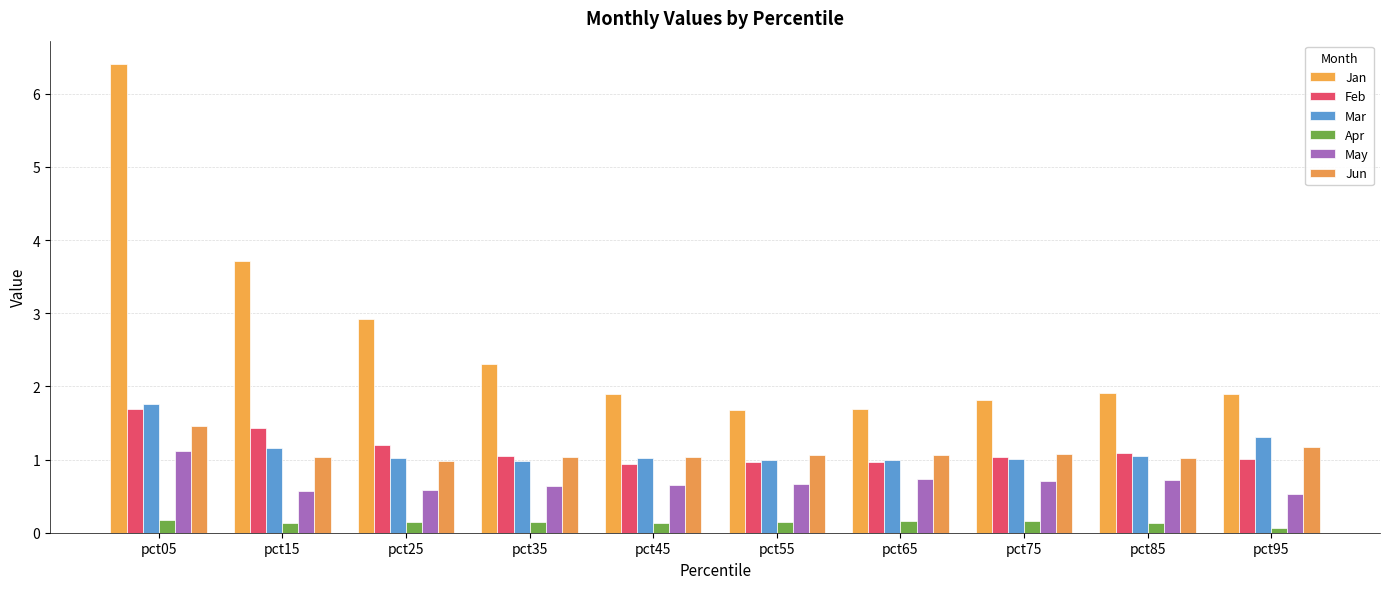

Which label corresponds to the smallest value in the chart?

pct95